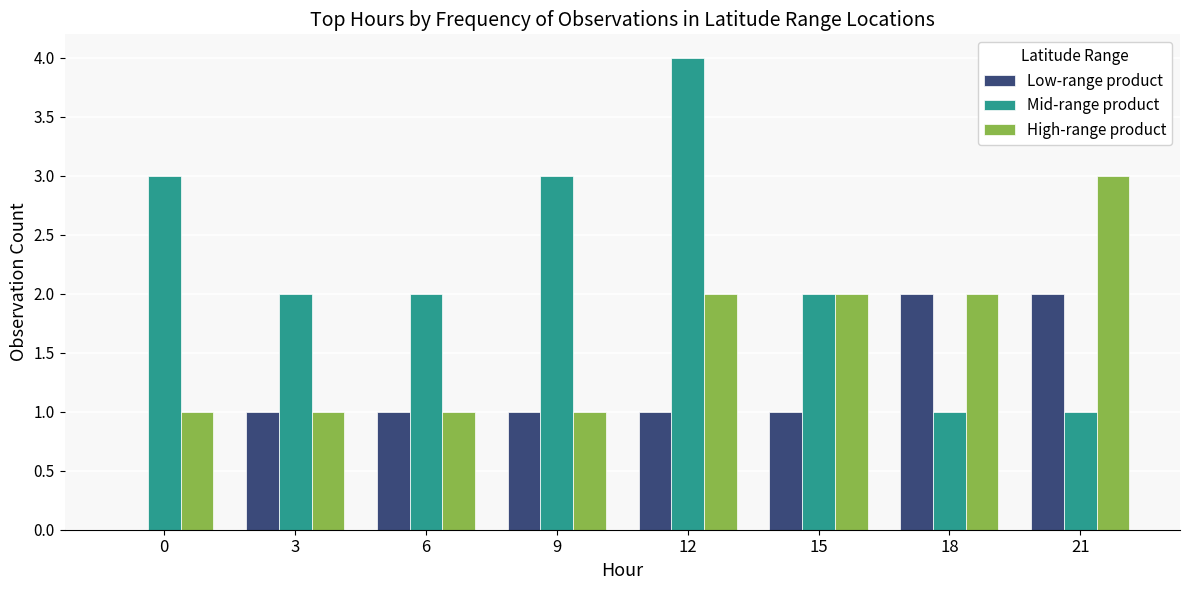

Count the number of categories in the chart.

8